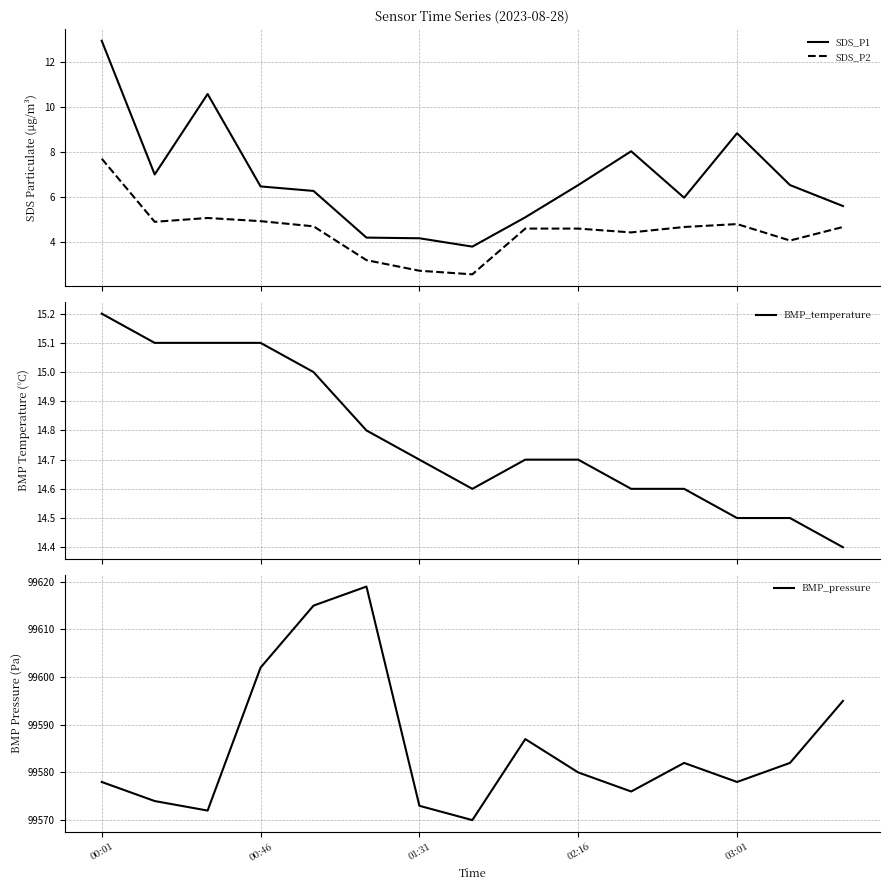

True or false: SDS_P2 and SDS_P1 intersect in this chart.

False